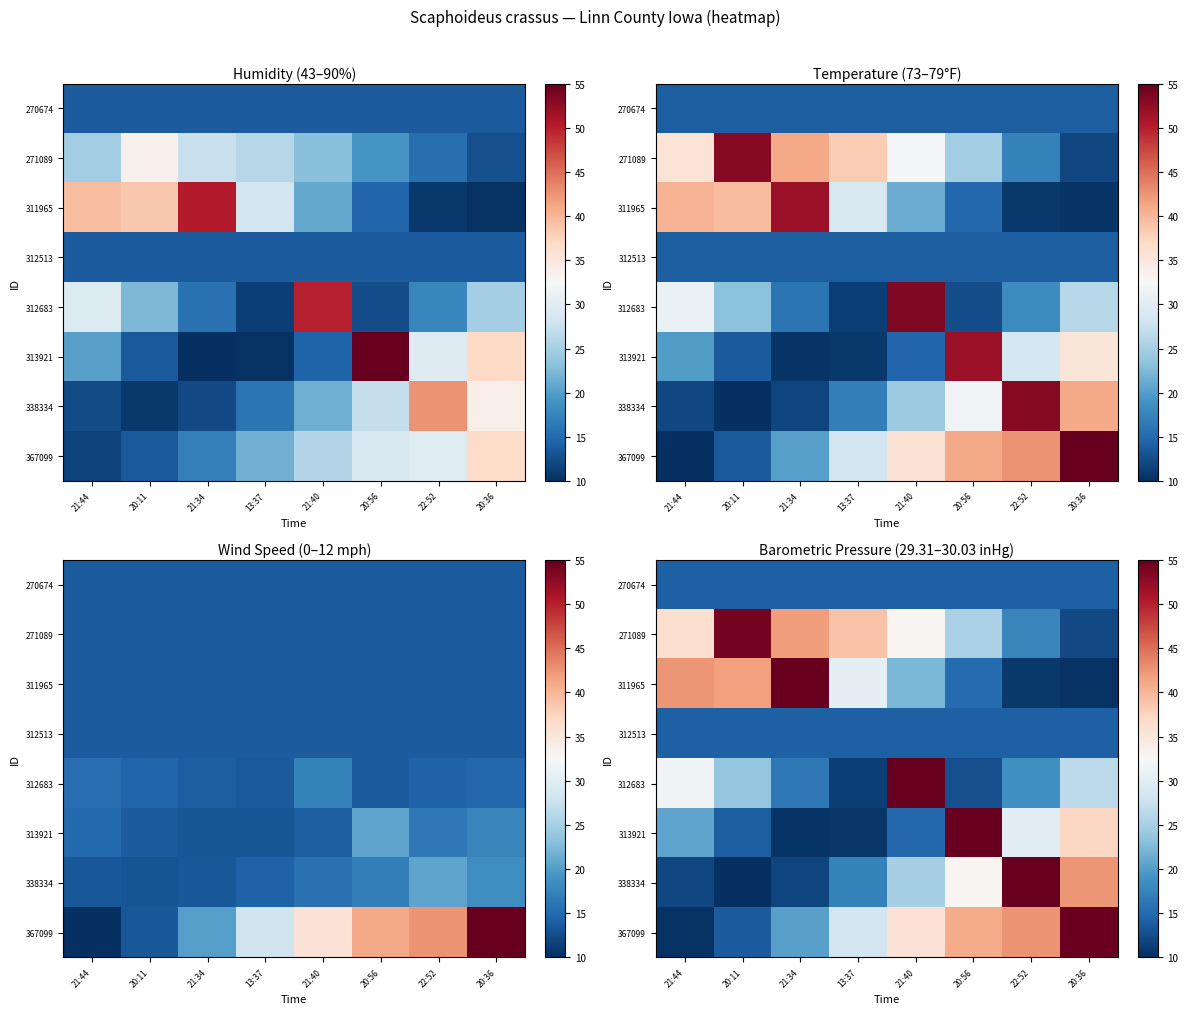

Rank the categories by 312683 value from highest to lowest.

21:40, 21:44, 20:36, 20:11, 22:52, 21:34, 20:56, 13:37